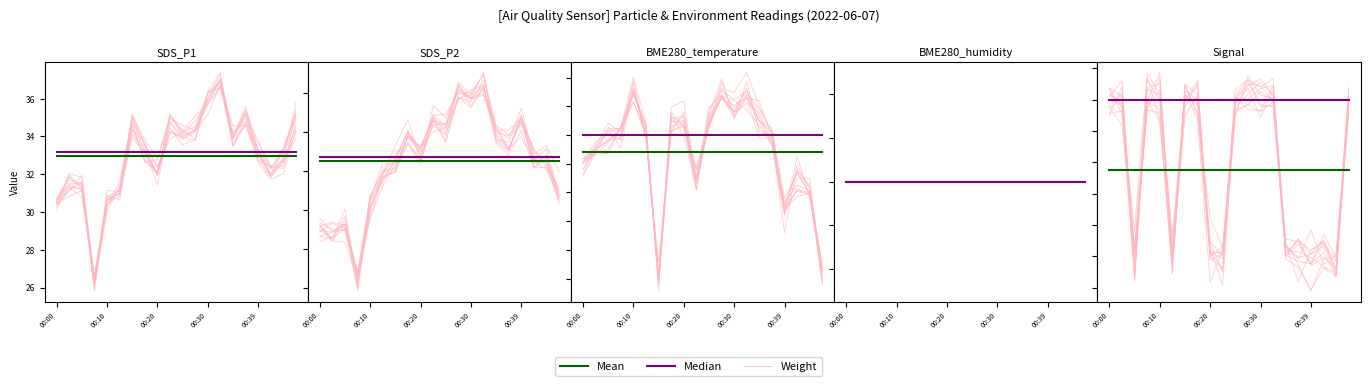

In Weight, how many points are lower than both neighbors (excluding endpoints)?

6